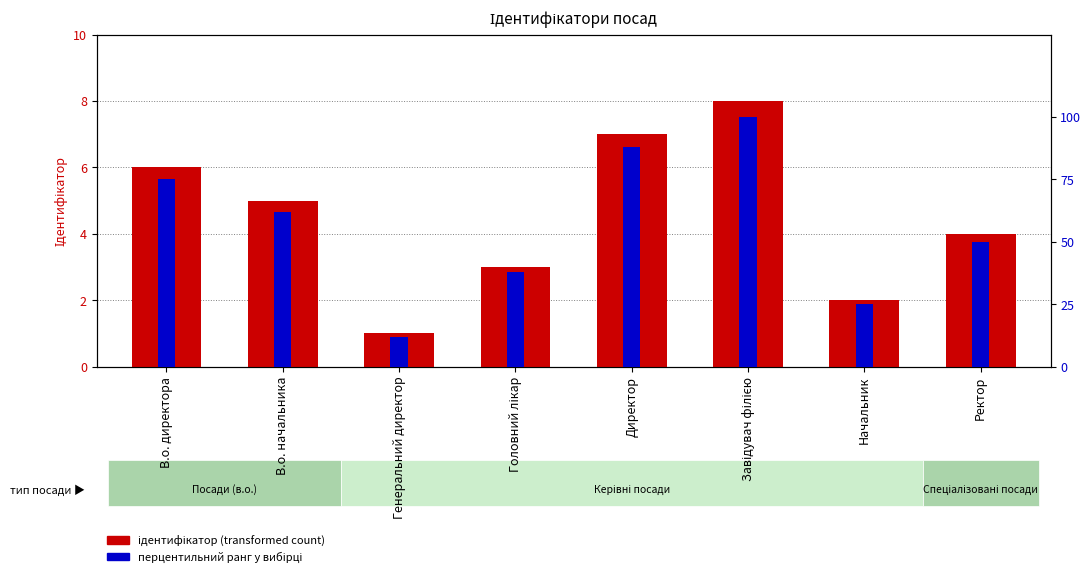

How many values in the перцентильний ранг у вибірці series are below 62?

4